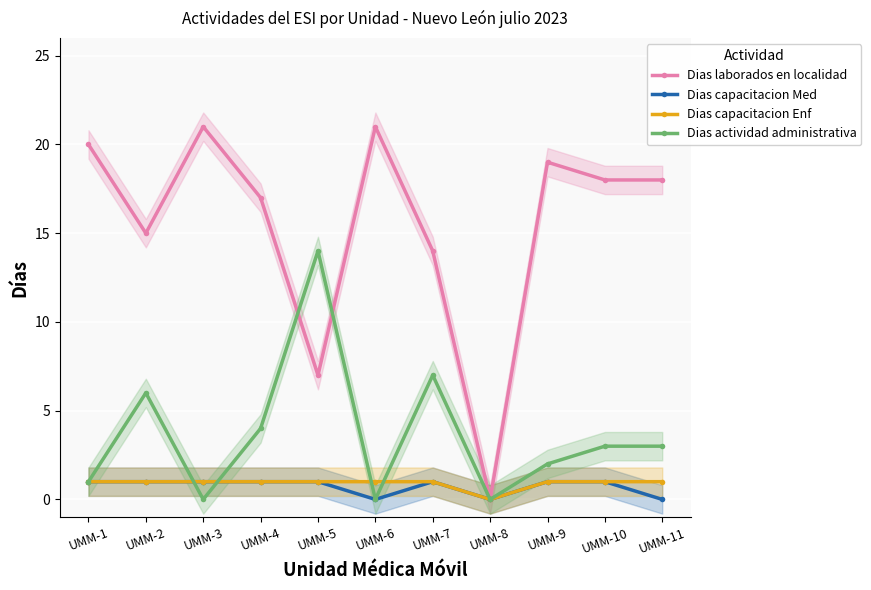

The Dias laborados en localidad series shows 21 at UMM-3. True or false?

True